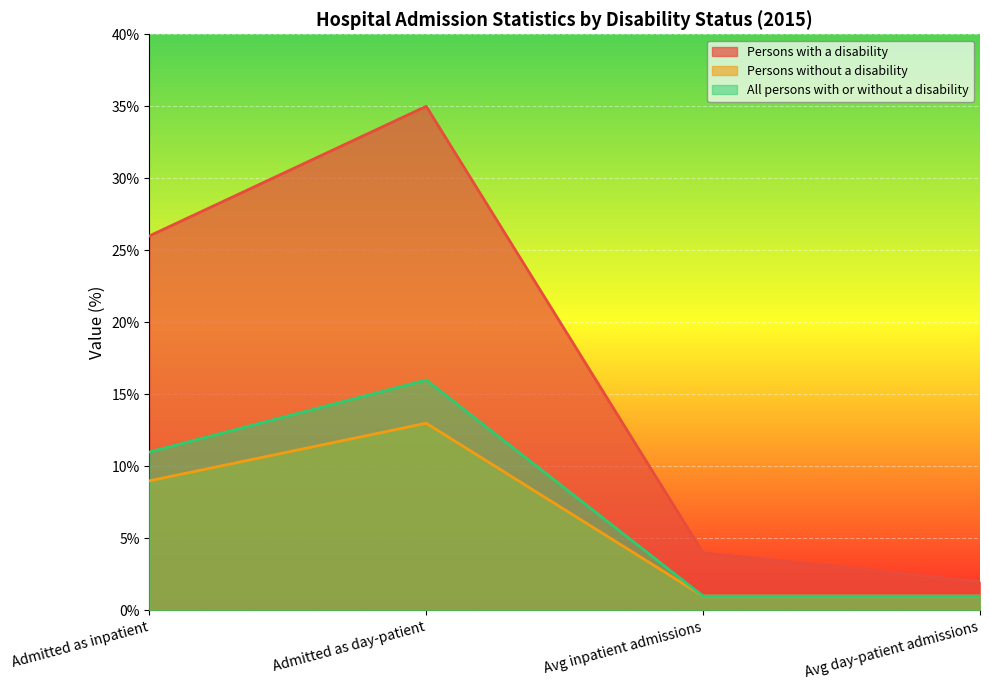

The value of All persons with or without a disability at Avg inpatient admissions is 1. True or false?

False